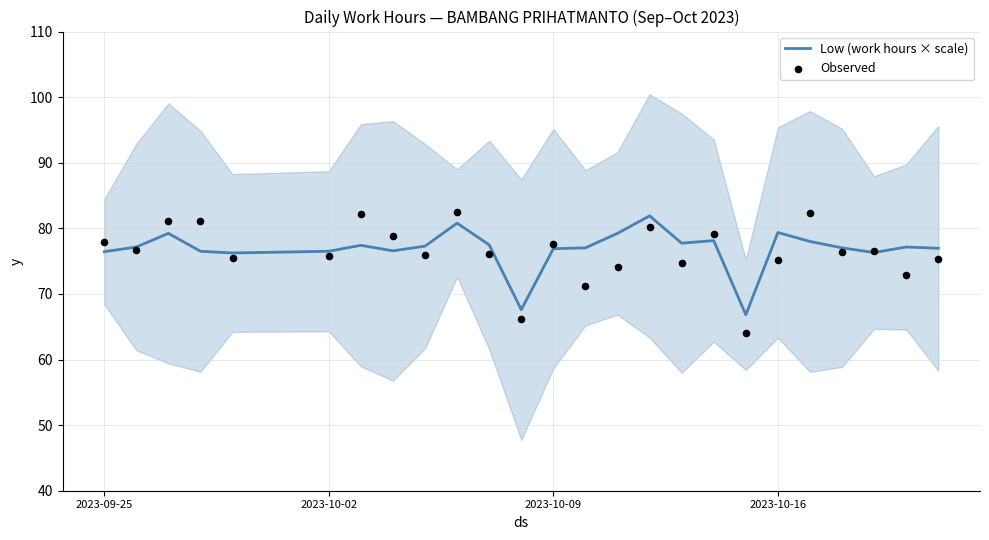

What is the maximum value for Low (work hours × scale)?

81.9